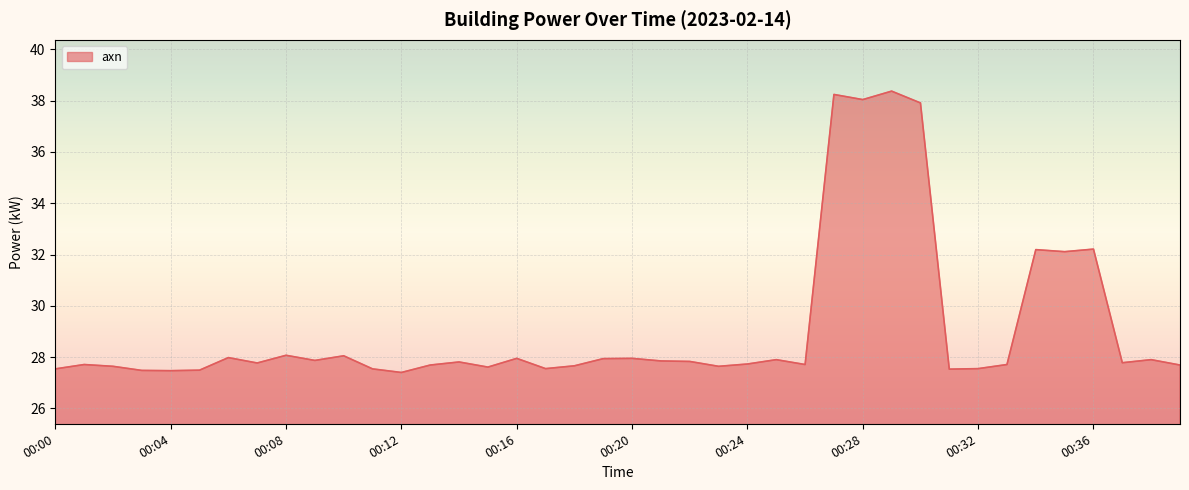

What is the difference between the maximum and minimum values?

11.0